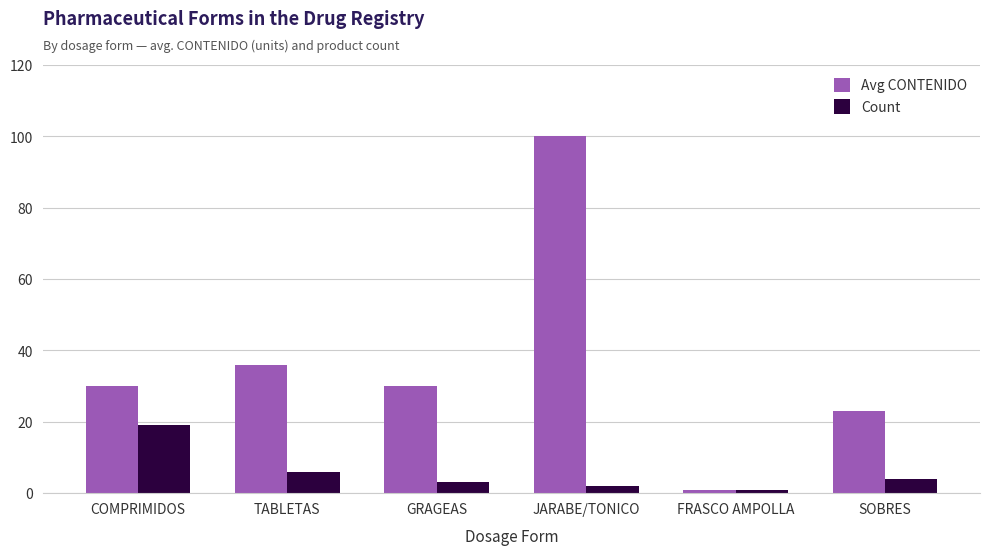

At how many categories does at least one series exceed 44?

1